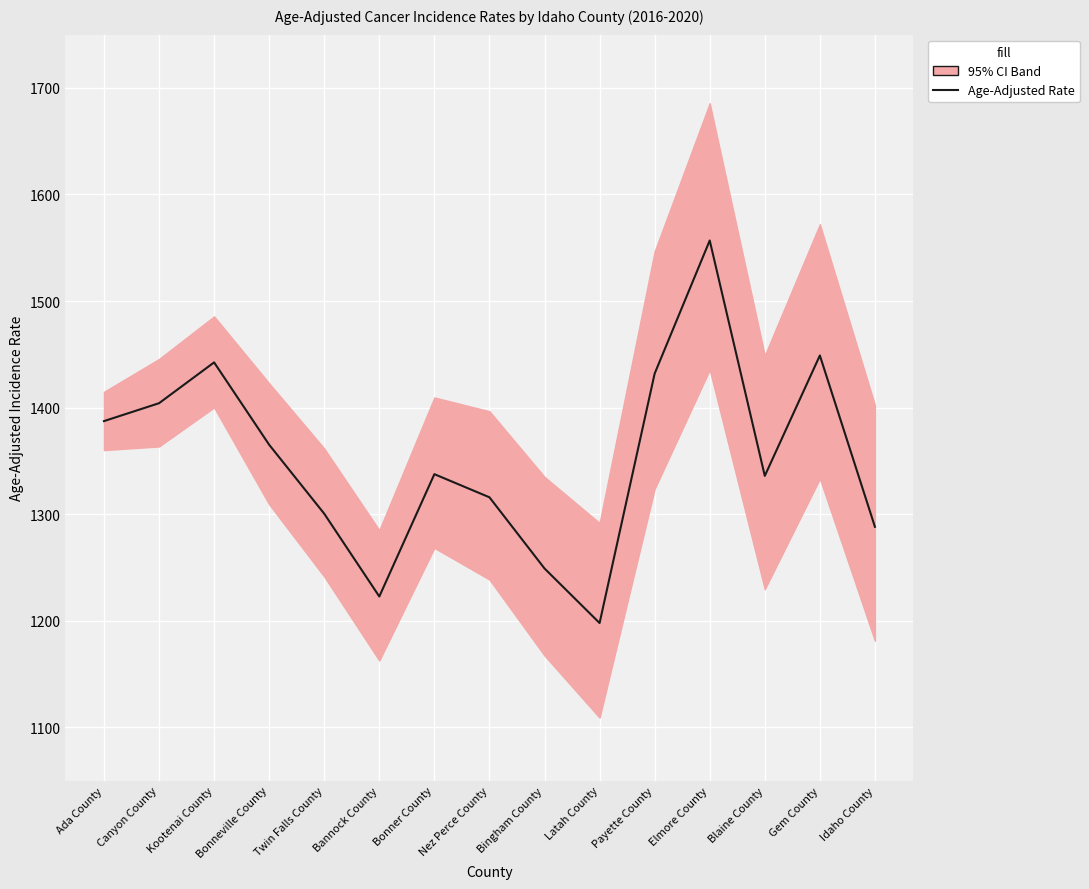

How many data points are above 1337?

8